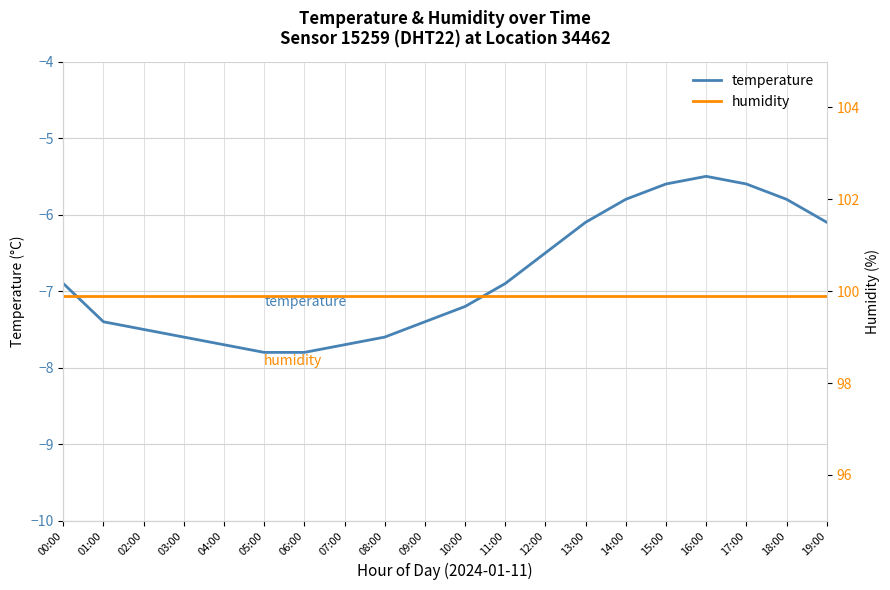

What position from the left is 17:00?

18